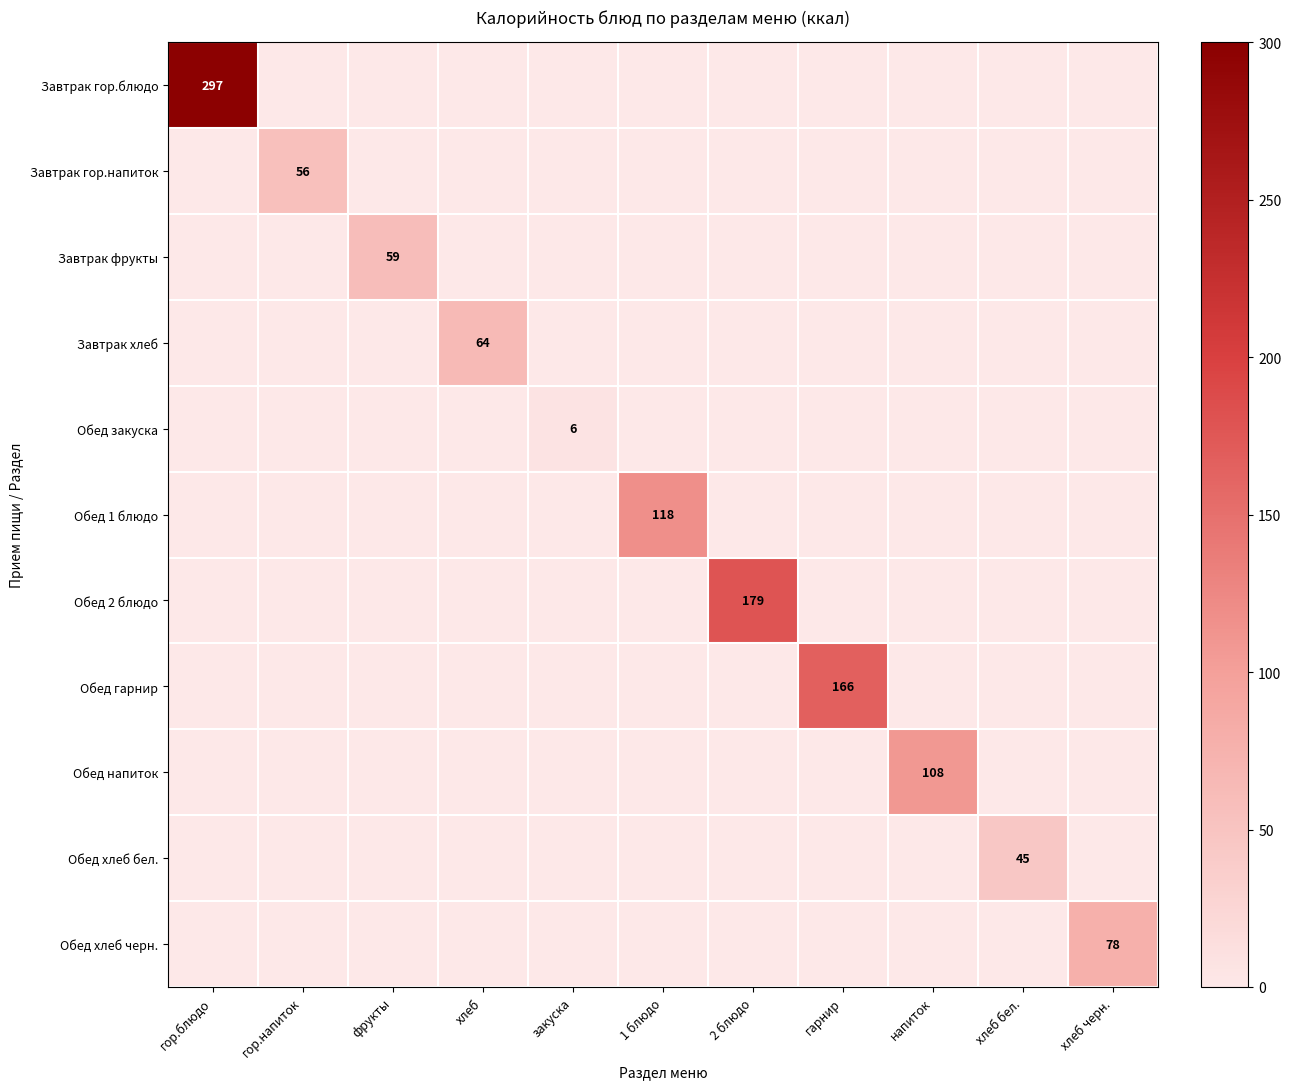

What is the total value across all series at гор.блюдо?

297.0